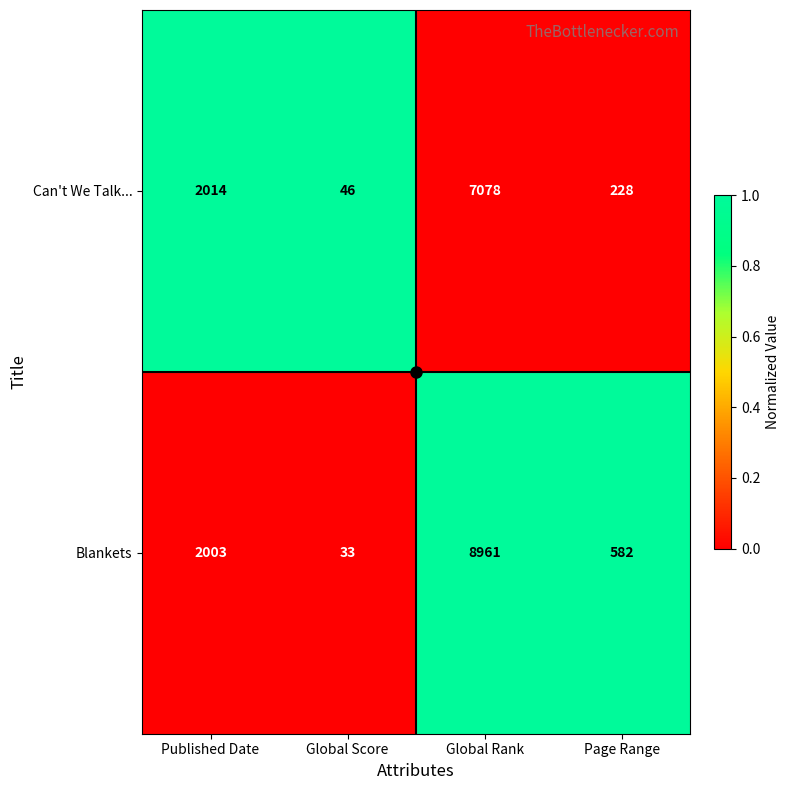

At which category does the chart reach its peak across all series?

Global Rank